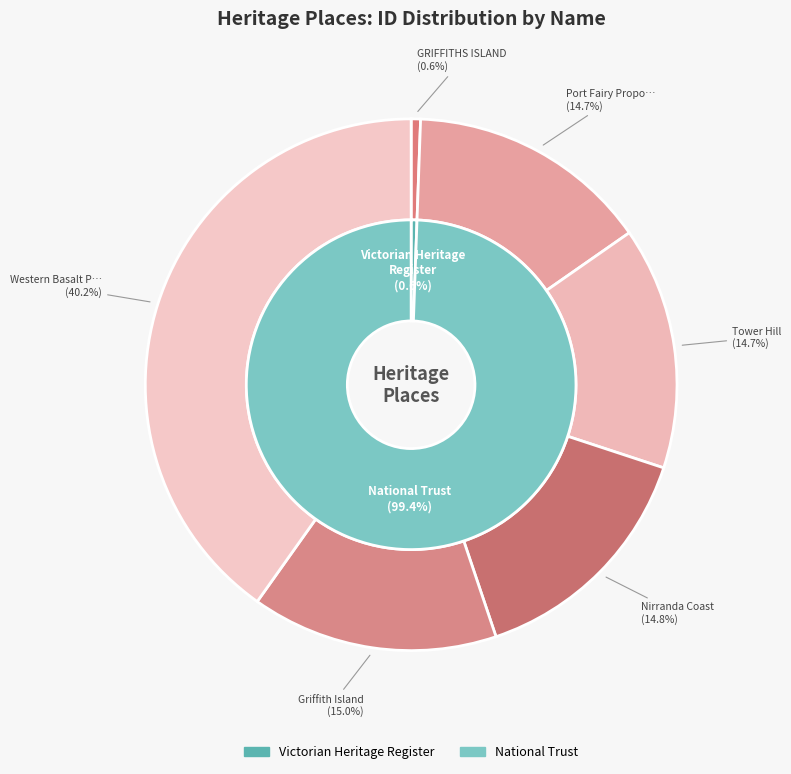

How many segments does this pie chart have?

6